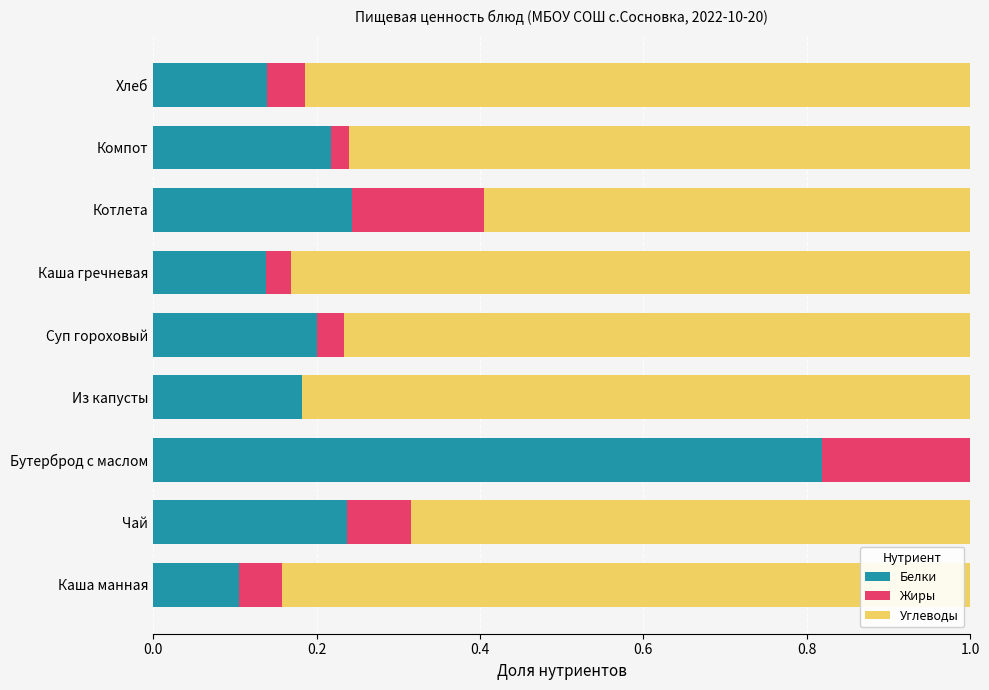

The Белки series shows 0.0 at Каша гречневая. True or false?

False